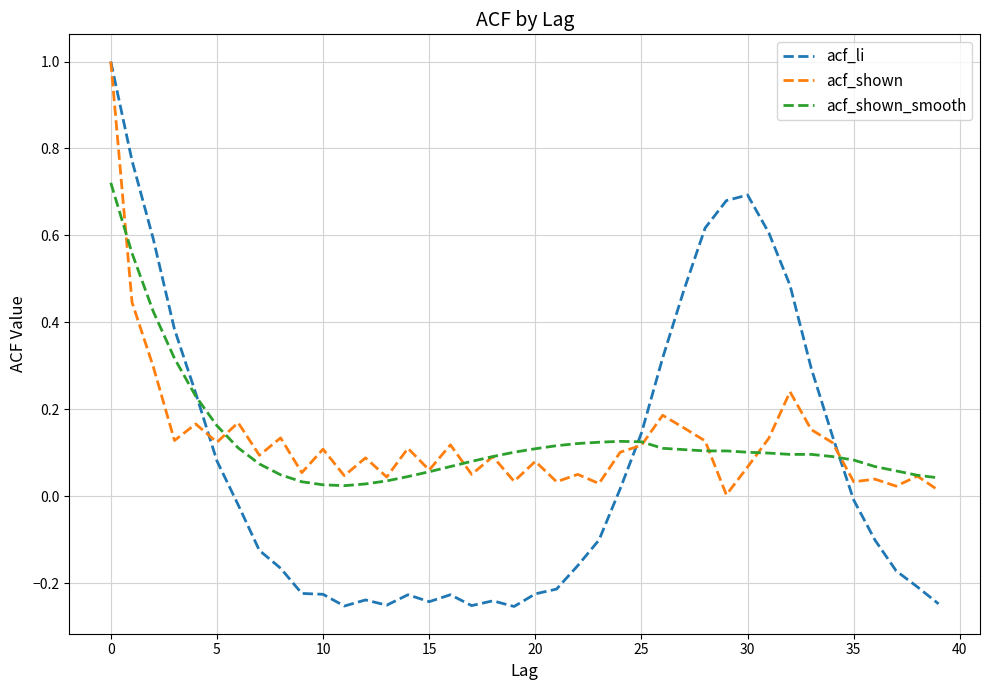

What is the greatest value displayed?

1.0